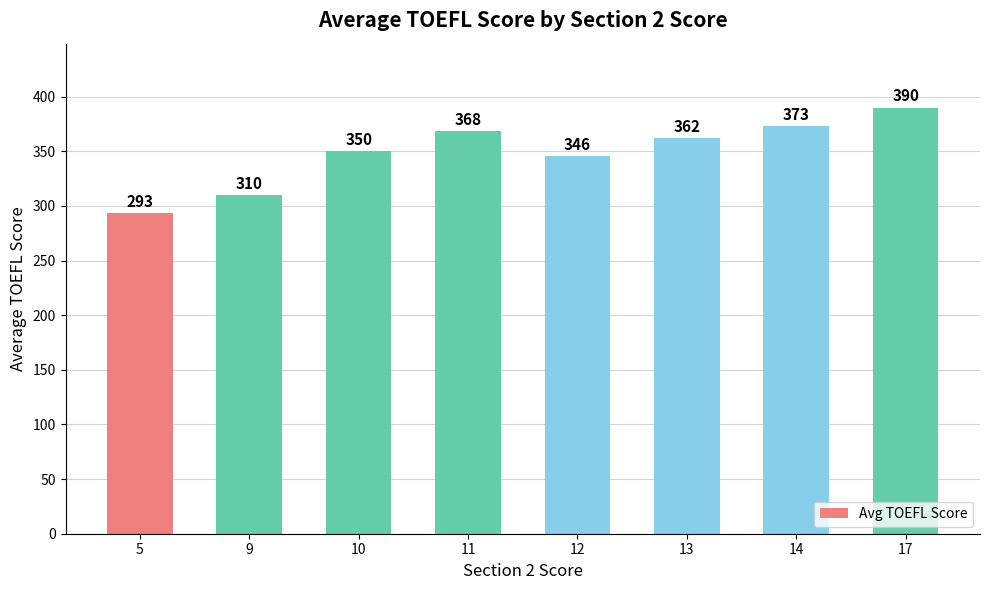

Which category has the lowest value across all series?

5